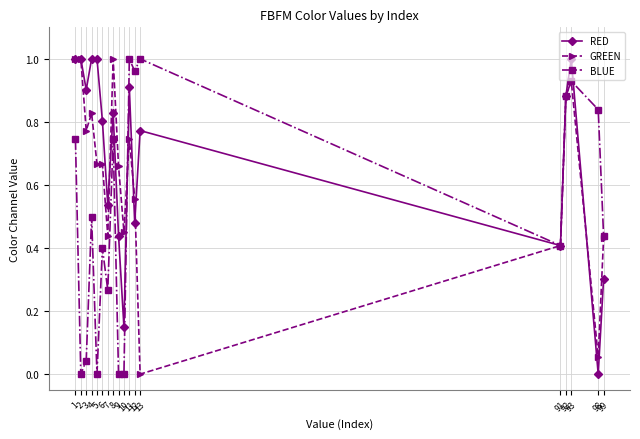

Rank the series at 98 from highest to lowest value.

BLUE, GREEN, RED